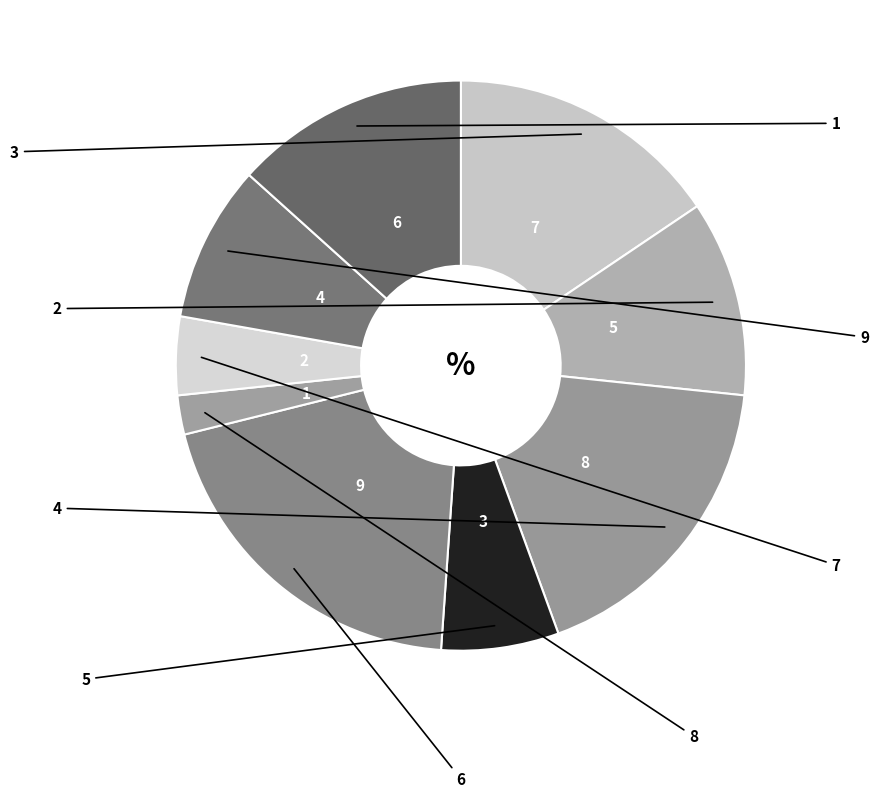

How many segments does this pie chart have?

9